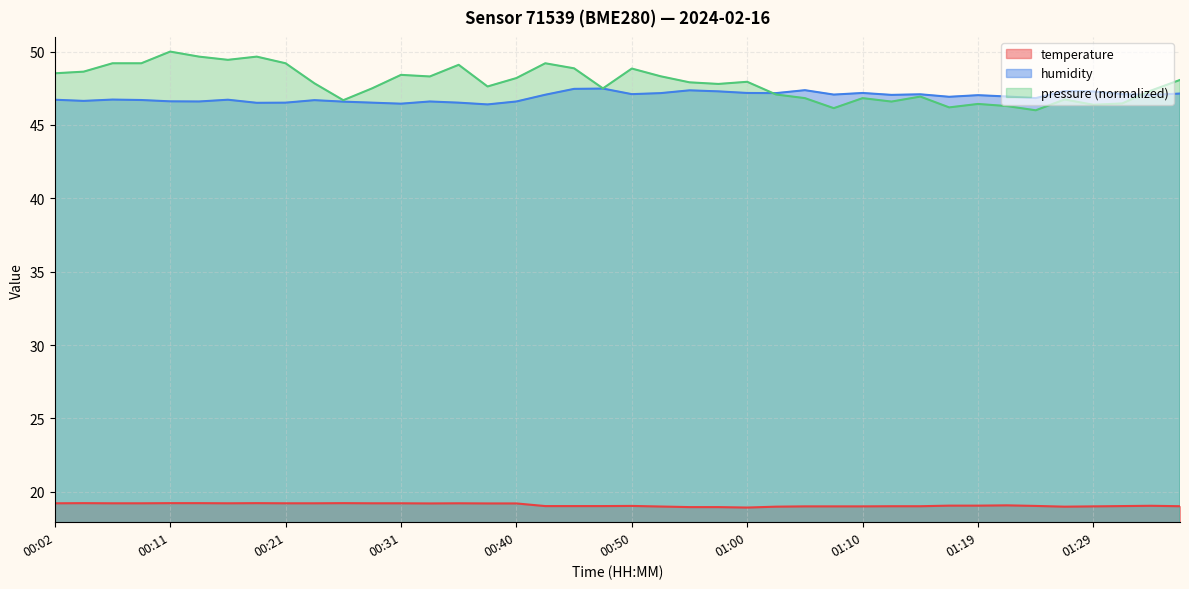

The humidity series shows 47.3 at 01:27. True or false?

True